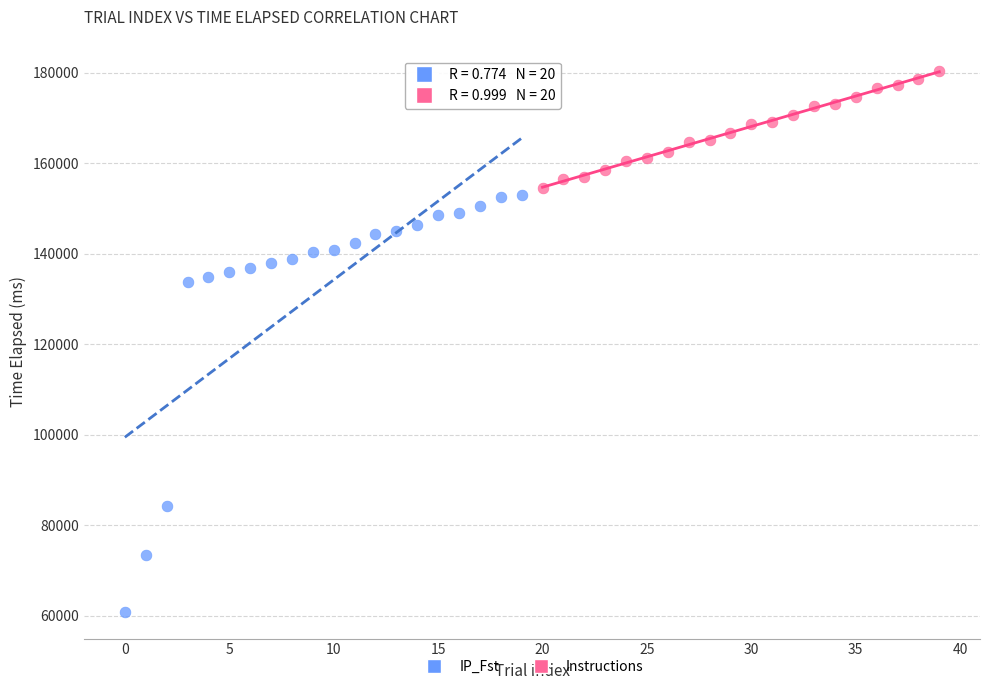

Which series reaches the minimum Y coordinate?

IP_Fst